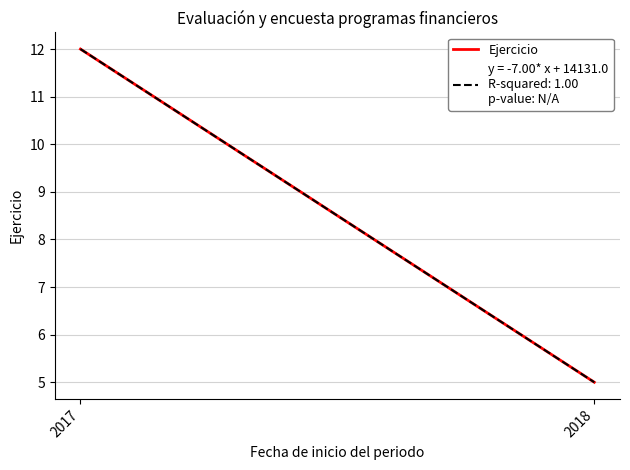

The chart shows a value of 12 at 2017. True or false?

True